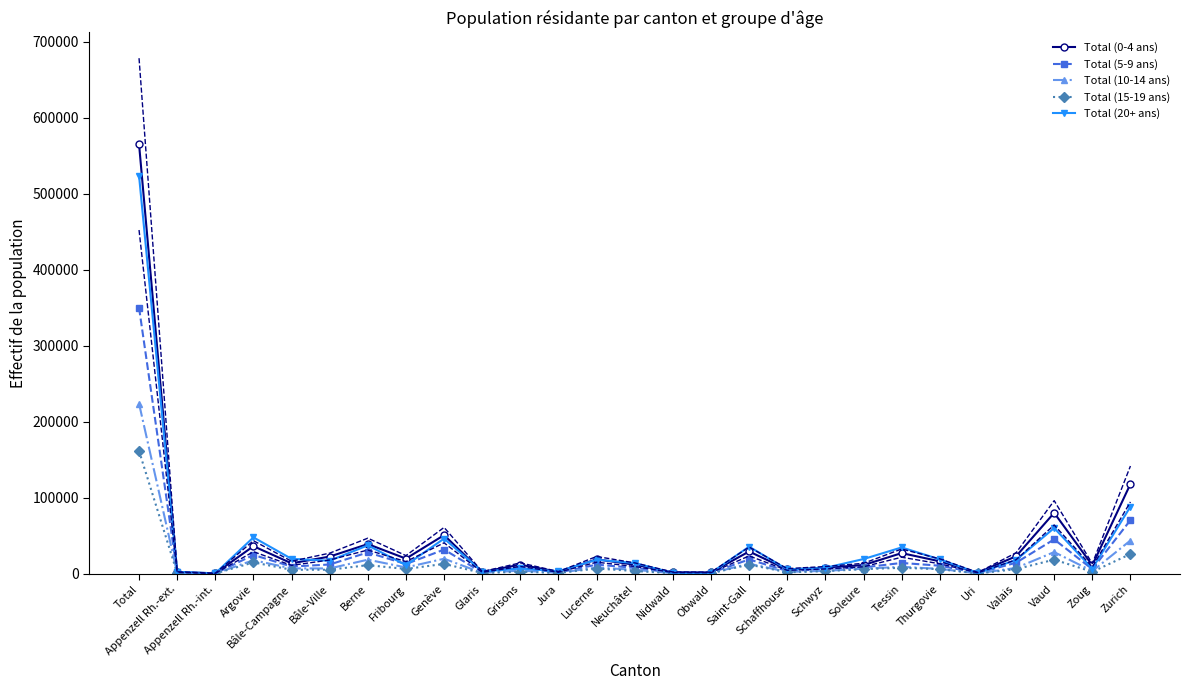

How many series are shown in this chart?

5